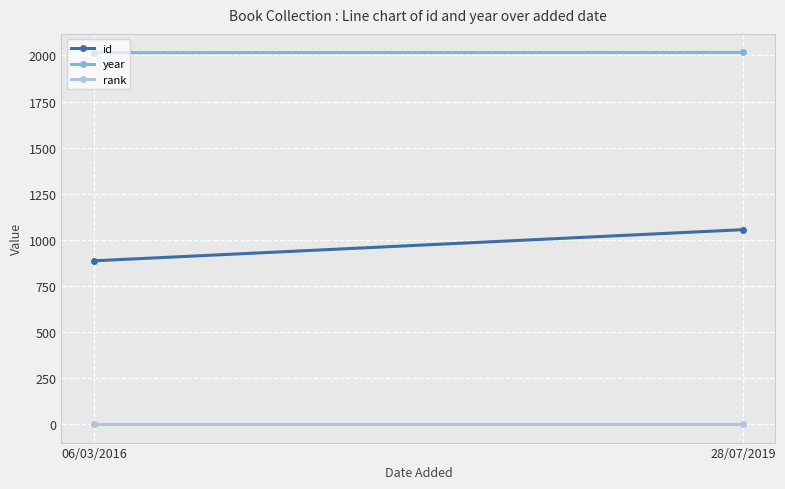

Reading left to right, what are all the values shown in this chart?

id: 886	1055
year: 2015	2016
rank: 1	1